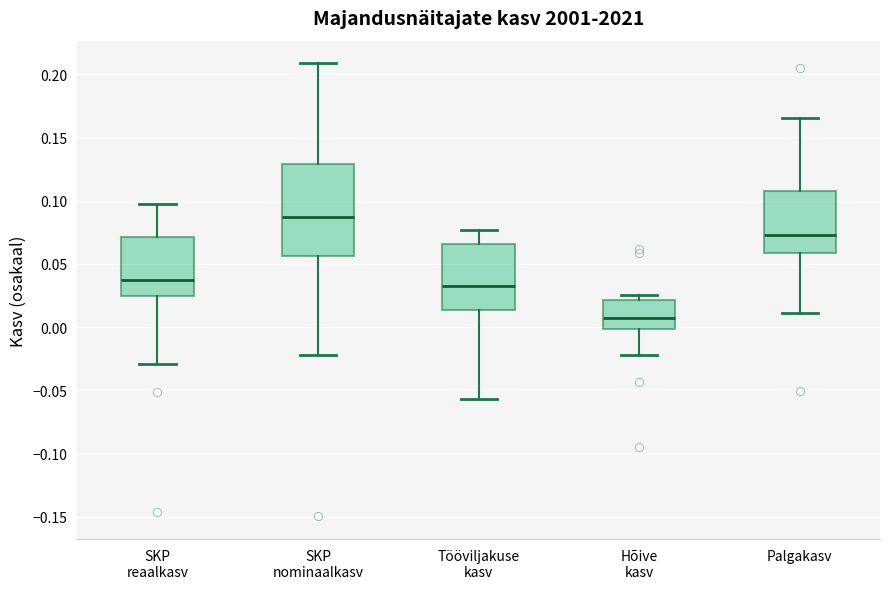

Reading left to right, transcribe this box plot: for each box, give where its median line is, the range the box spans, and where its two whiskers end, as read against the y-axis. The values are not printed on the chart, so give them approximately, as read against the axis.

SKP reaalkasv: median 0.035, box 0.025 to 0.070, whiskers -0.030 to 0.100
SKP nominaalkasv: median 0.085, box 0.055 to 0.130, whiskers -0.020 to 0.210
Tööviljakuse kasv: median 0.030, box 0.015 to 0.065, whiskers -0.055 to 0.075
Hõive kasv: median 0.005, box 0.000 to 0.020, whiskers -0.020 to 0.025
Palgakasv: median 0.075, box 0.060 to 0.110, whiskers 0.010 to 0.165